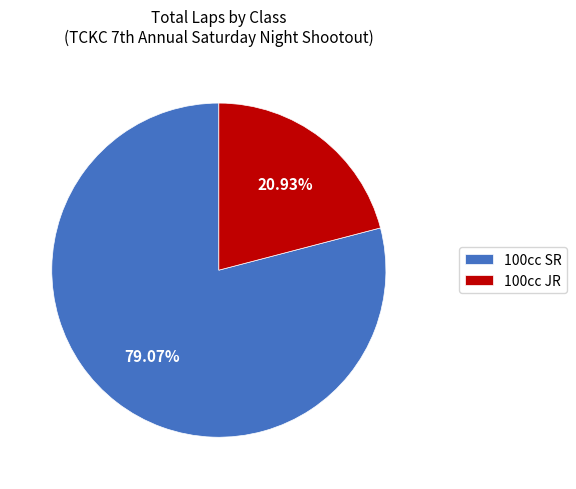

How many slices are in this pie chart?

2